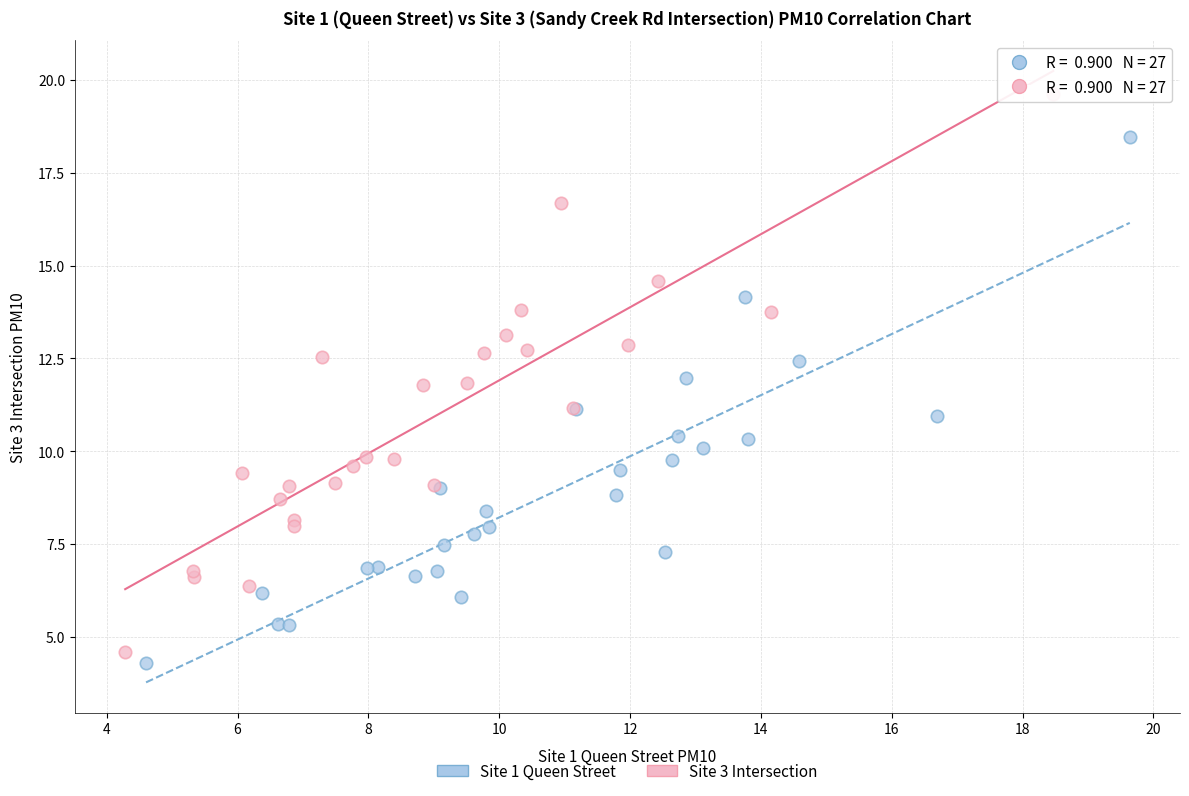

What are all the series names shown in the legend?

Site 1 Queen Street, Site 3 Intersection